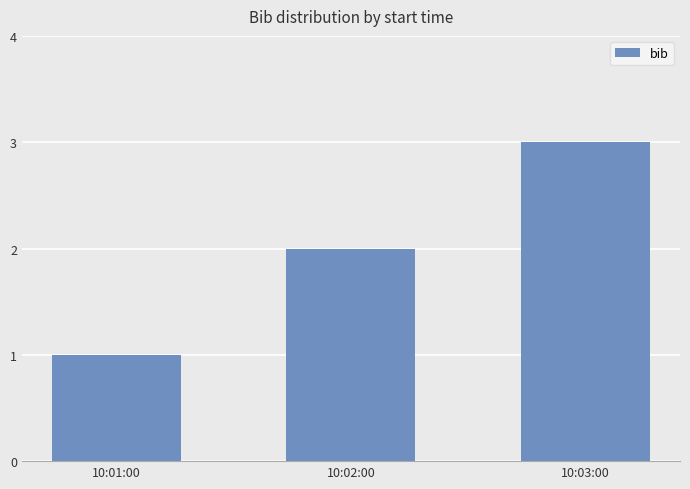

The chart shows a value of 3 at 10:03:00. True or false?

True